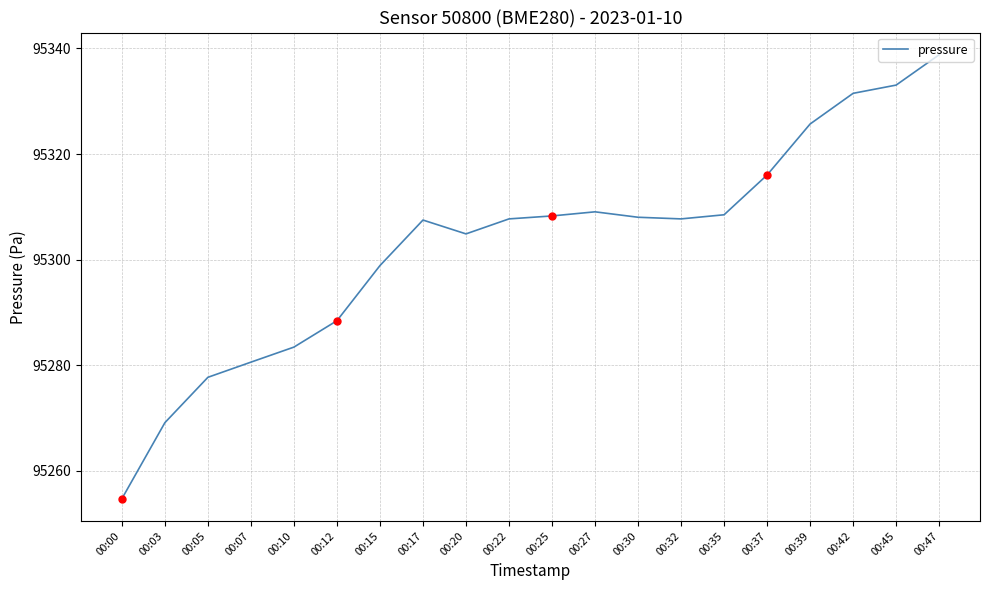

At which label is the value closest to 95296?

00:15